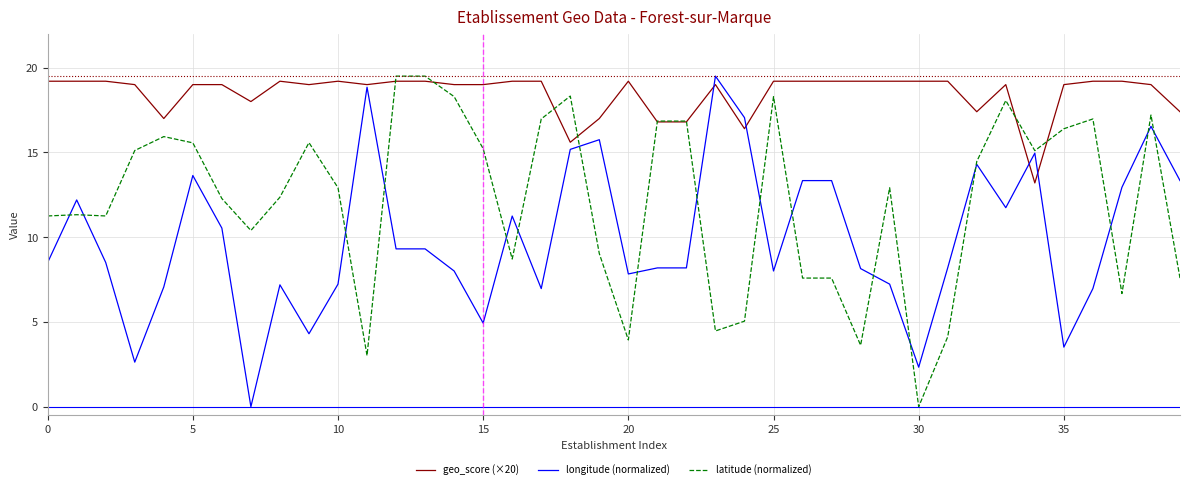

Rank the series by their average value, from lowest to highest.

longitude (normalized), latitude (normalized), geo_score (×20)